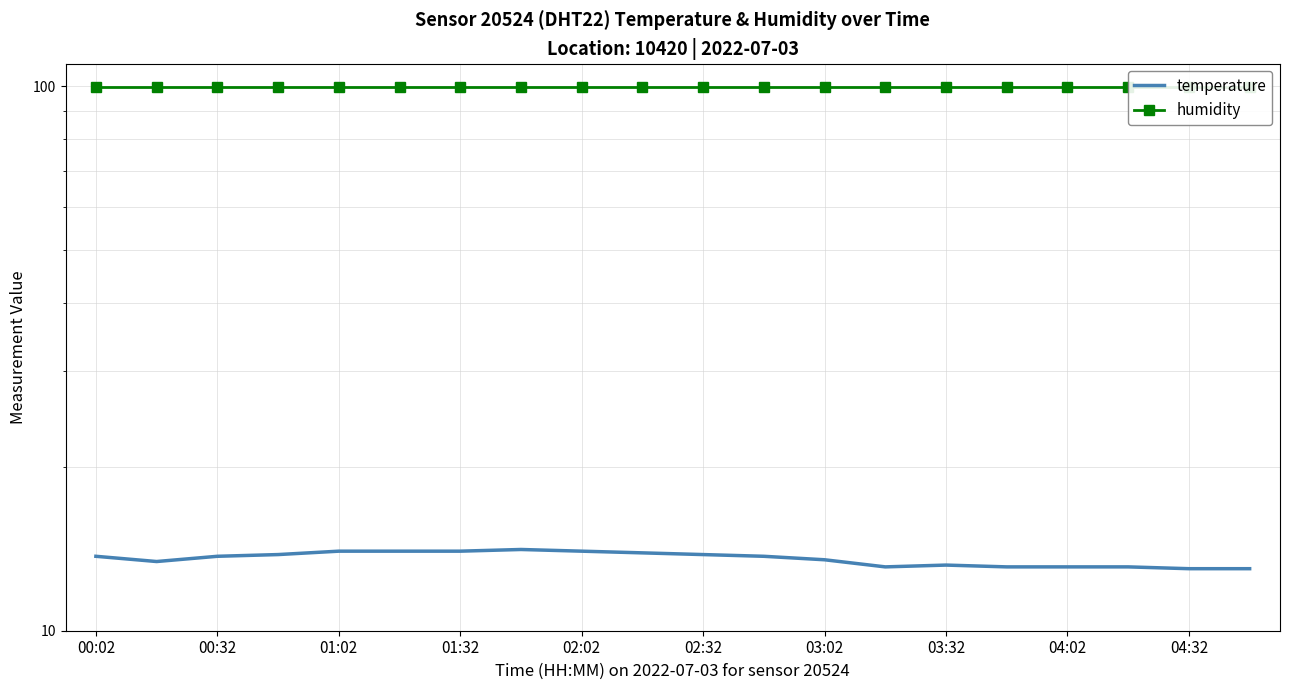

Reading left to right, transcribe all the data shown in this chart.

temperature: 13.7	13.4	13.7	13.8	14.0	14.0	14.0	14.1	14.0	13.9	13.8	13.7	13.5	13.1	13.2	13.1	13.1	13.1	13.0	13.0
humidity: 99.9	99.9	99.9	99.9	99.9	99.9	99.9	99.9	99.9	99.9	99.9	99.9	99.9	99.9	99.9	99.9	99.9	99.9	99.9	99.9